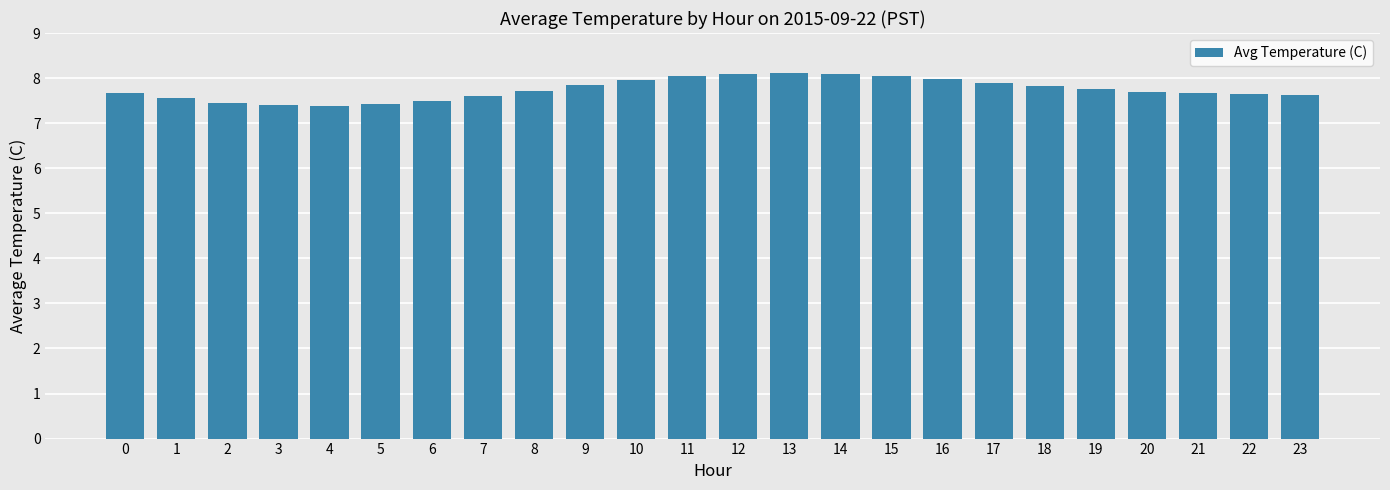

What is the difference between the values at 11 and 21?

0.4